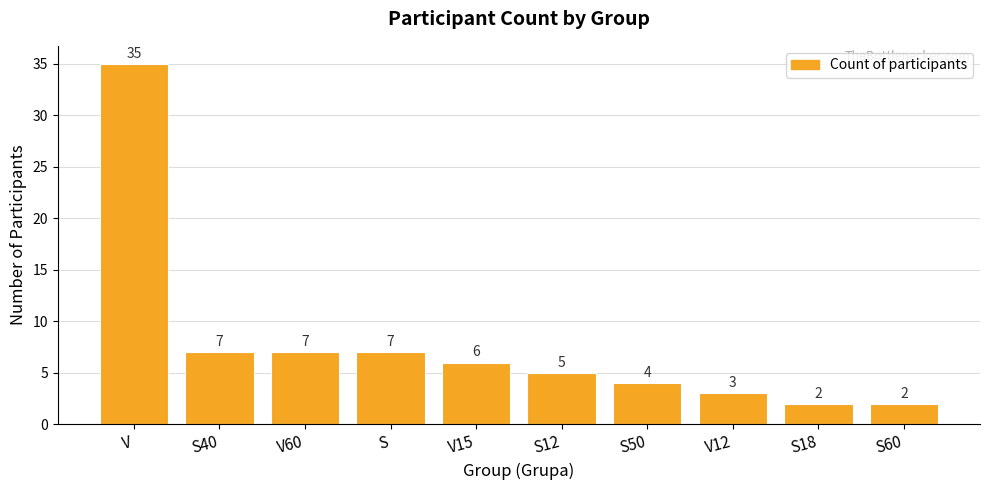

Reading left to right, what are all the values shown in this chart?

V=35	S40=7	V60=7	S=7	V15=6	S12=5	S50=4	V12=3	S18=2	S60=2